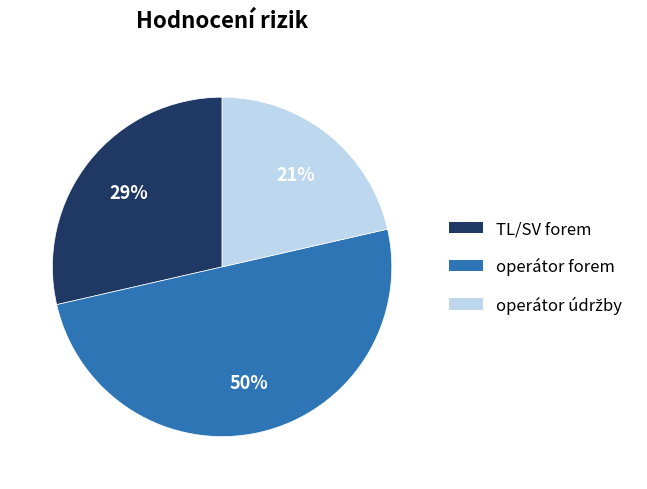

Which has a higher value, TL/SV forem or operátor forem?

operátor forem